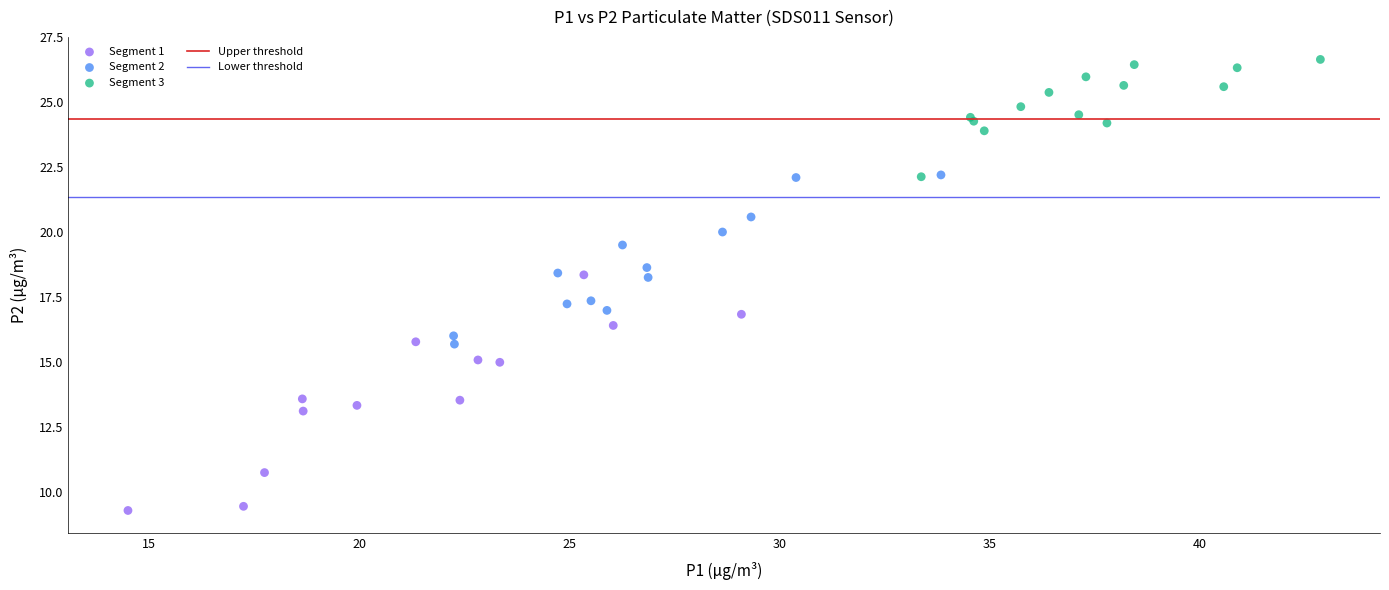

Which series contains the lowest Y value?

Segment 1